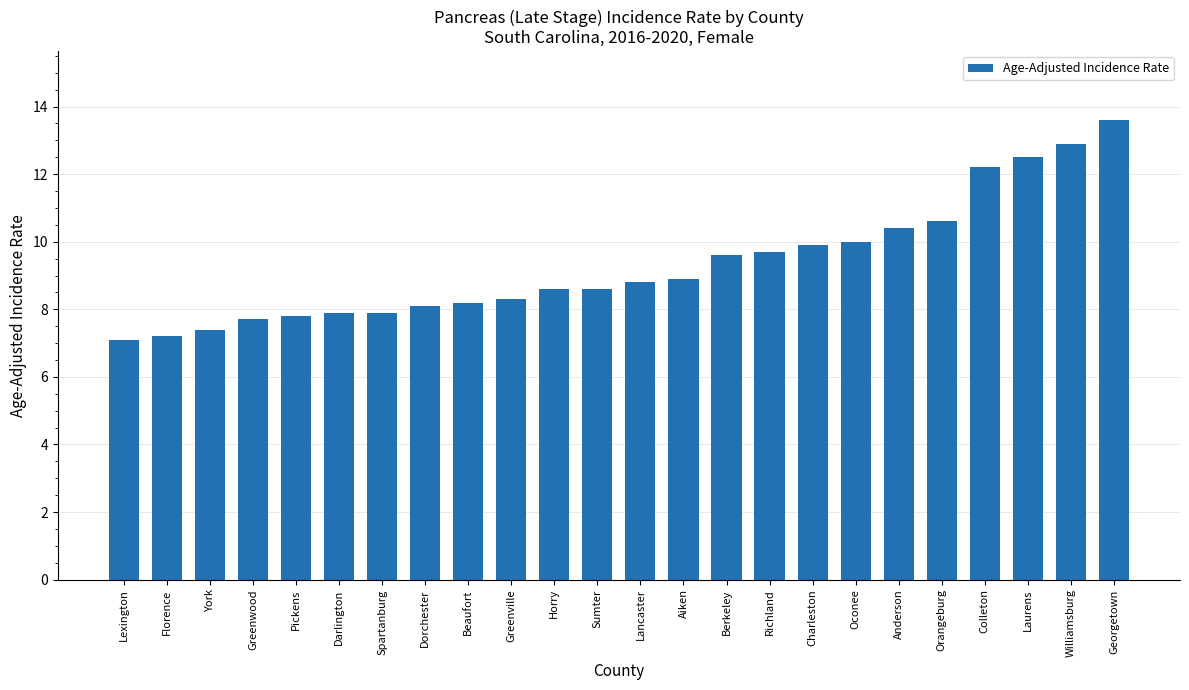

What value does the data have at Laurens?

12.5